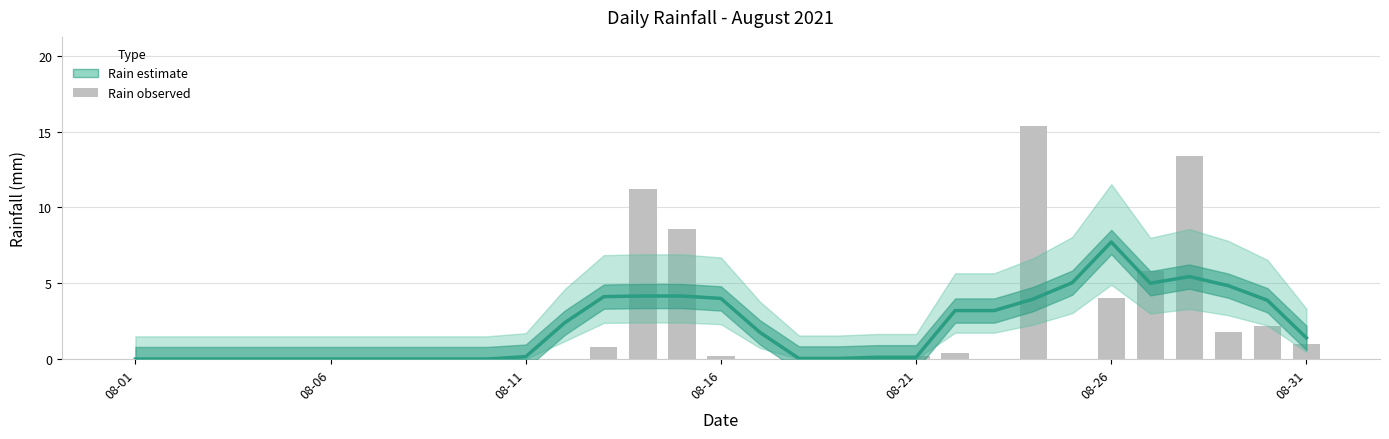

True or false: the data shows 0.0 at 7.

True